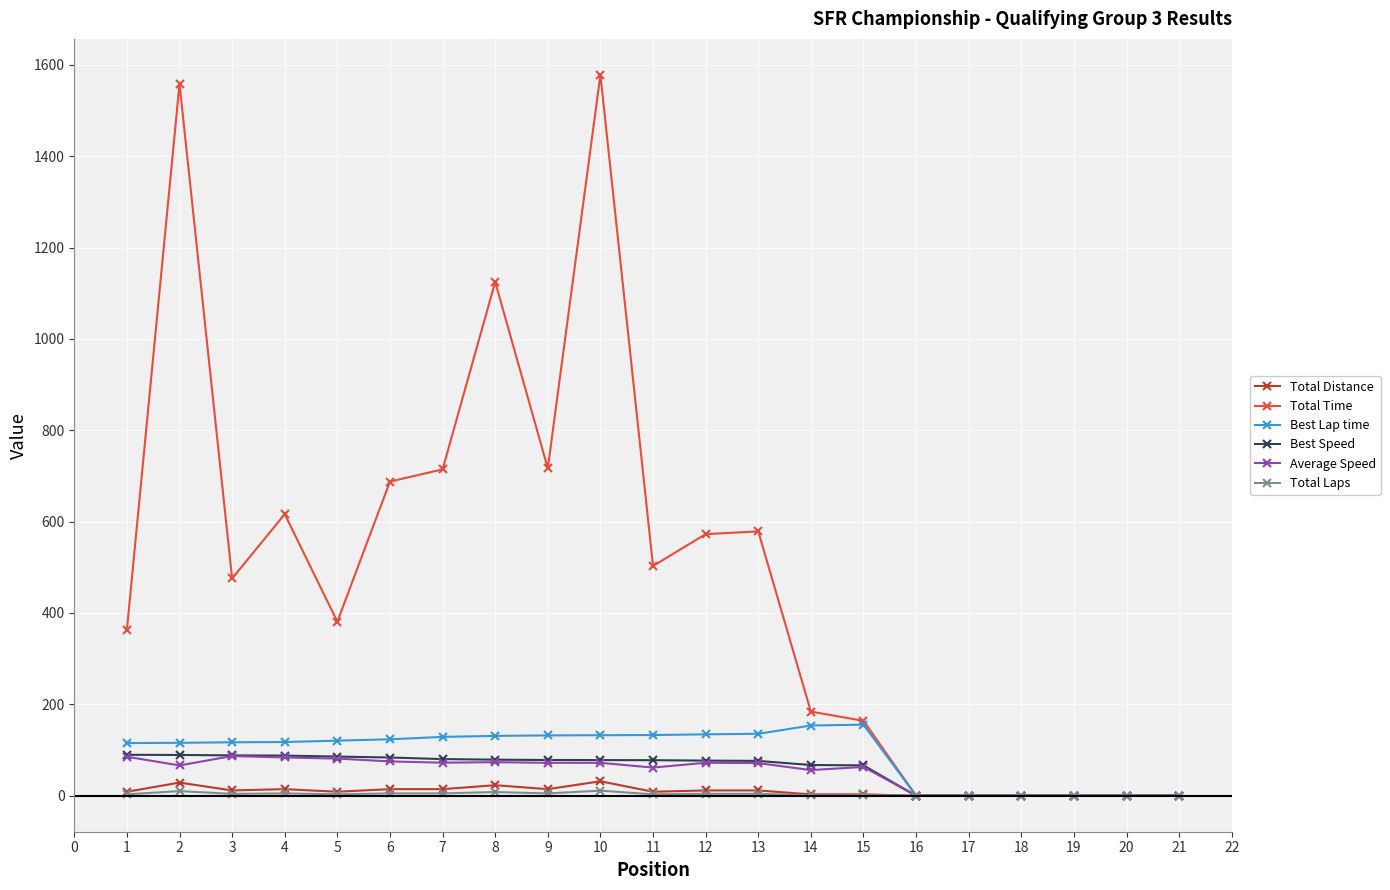

How many values in the Best Speed series exceed 77?

11